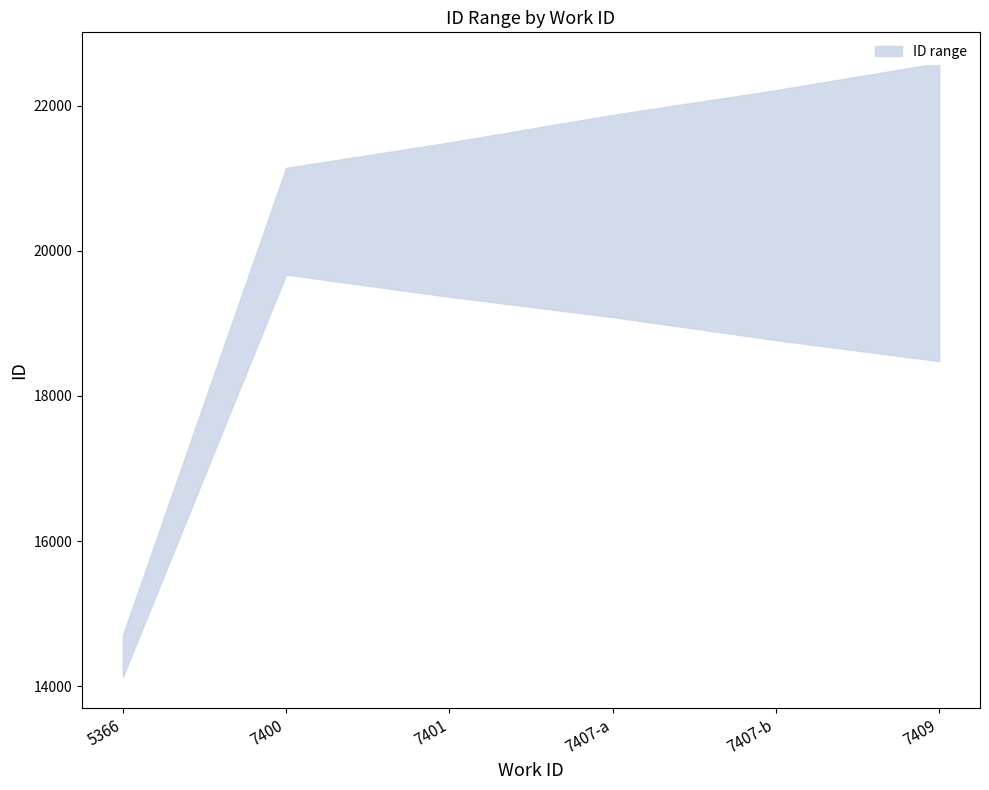

At how many categories does at least one series exceed 16219?

5